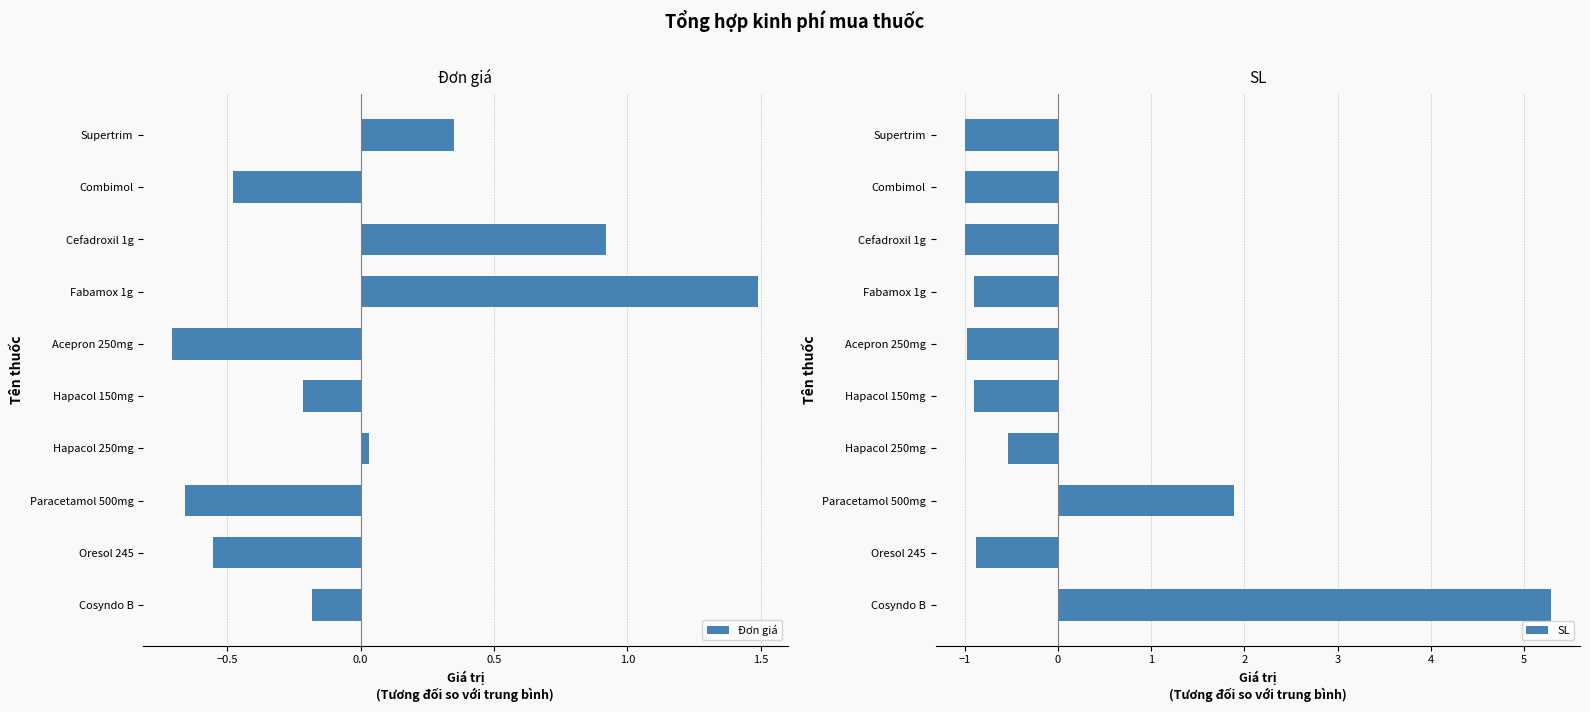

At which label does Đơn giá reach its peak?

Fabamox 1g